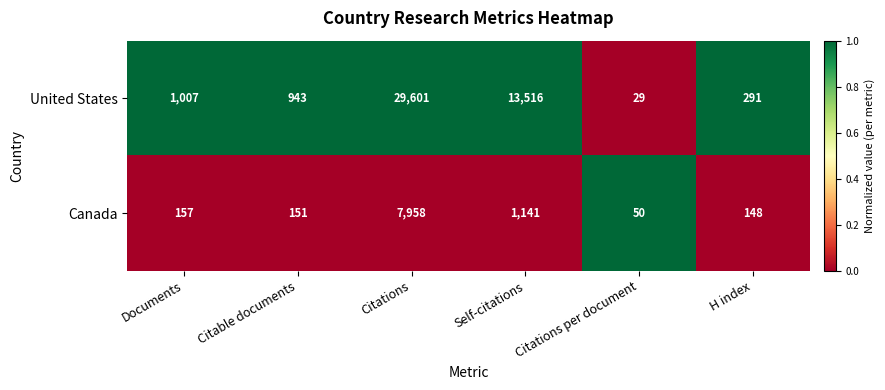

What value does the Canada series have at Citations, to the nearest 10?

7960